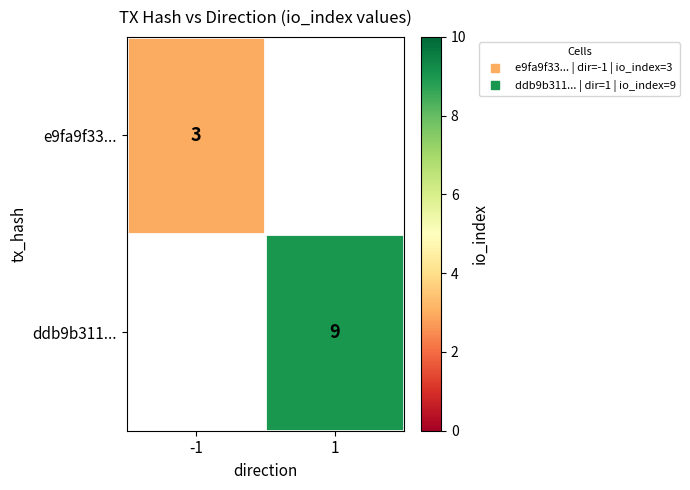

True or false: ddb9b311... has a value of 12.3 at 1.

False